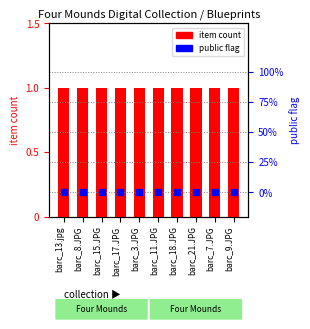

Rank the series at barc_13.jpg from highest to lowest value.

item count, public flag